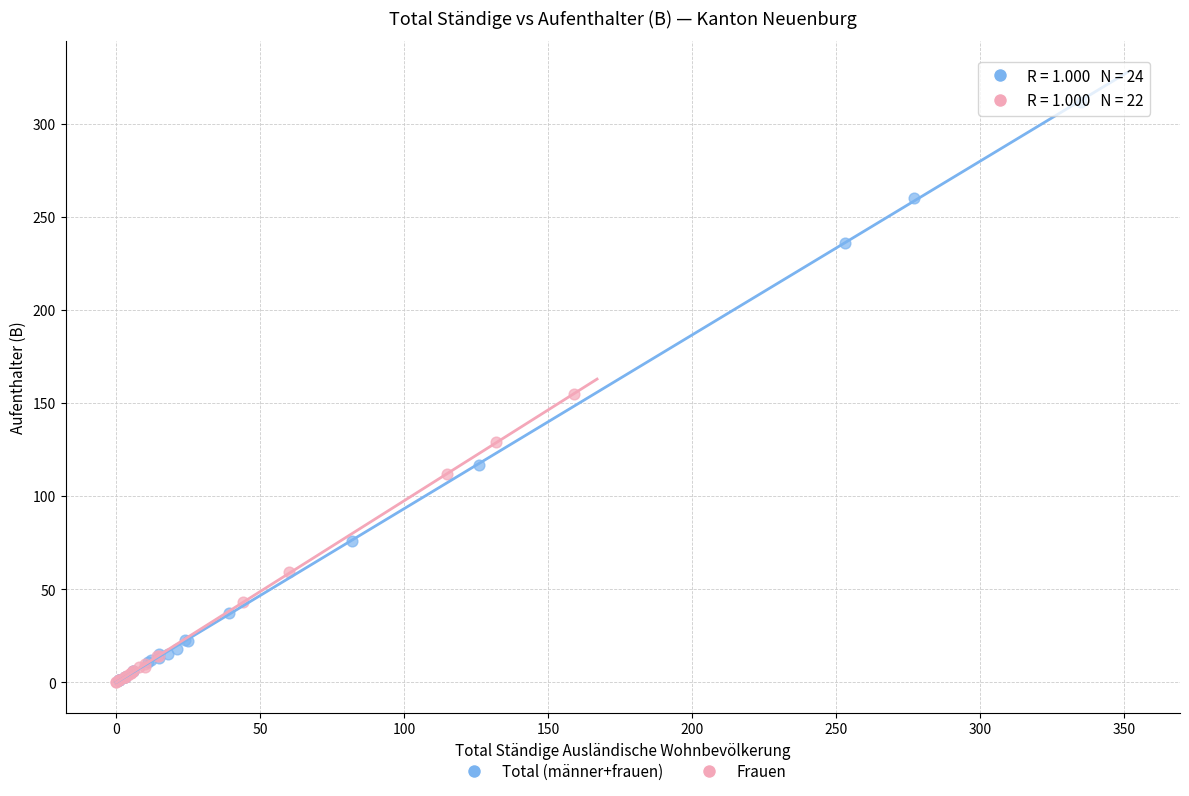

Which series contains the highest Y value?

Total (männer+frauen)